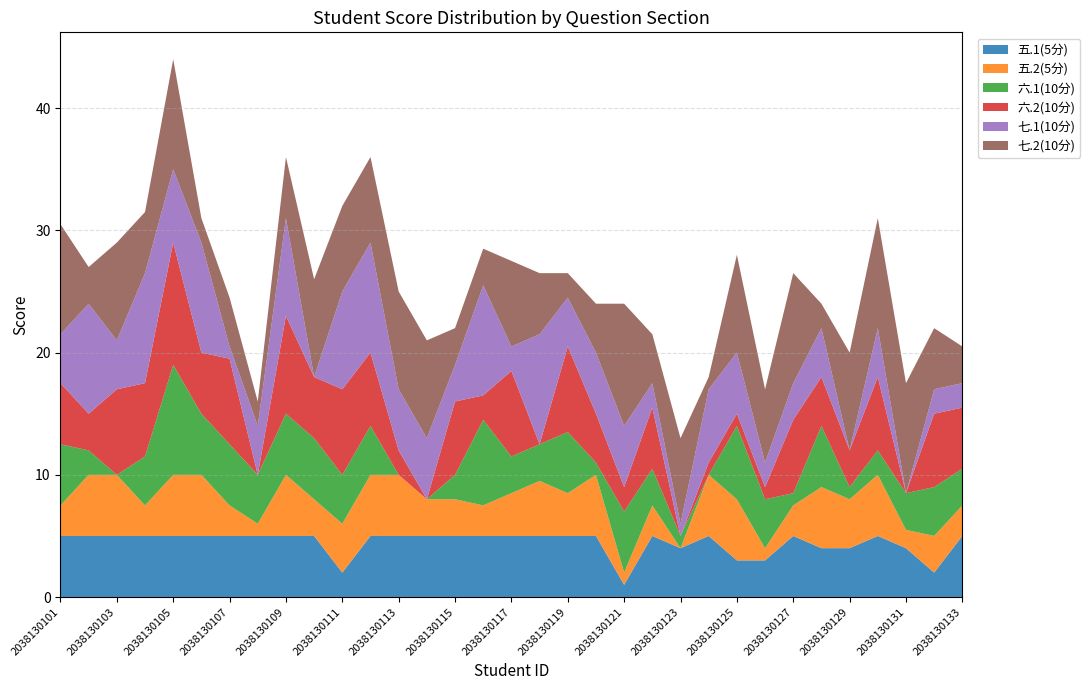

Reading right to left, extract all data points from this chart.

五.1(5分): 2038130133=5.0	2038130132=2.0	2038130131=4.0	2038130130=5.0	2038130129=4.0	2038130128=4.0	2038130127=5.0	2038130126=3.0	2038130125=3.0	2038130124=5.0	2038130123=4.0	2038130122=5.0	2038130121=1.0	2038130120=5.0	2038130119=5.0	2038130118=5.0	2038130117=5.0	2038130116=5.0	2038130115=5.0	2038130114=5.0	2038130113=5.0	2038130112=5.0	2038130111=2.0	2038130110=5.0	2038130109=5.0	2038130108=5.0	2038130107=5.0	2038130106=5.0	2038130105=5.0	2038130104=5.0	2038130103=5.0	2038130102=5.0	2038130101=5.0
五.2(5分): 2038130133=2.5	2038130132=3.0	2038130131=1.5	2038130130=5.0	2038130129=4.0	2038130128=5.0	2038130127=2.5	2038130126=1.0	2038130125=5.0	2038130124=5.0	2038130123=0.0	2038130122=2.5	2038130121=1.0	2038130120=5.0	2038130119=3.5	2038130118=4.5	2038130117=3.5	2038130116=2.5	2038130115=3.0	2038130114=3.0	2038130113=5.0	2038130112=5.0	2038130111=4.0	2038130110=3.0	2038130109=5.0	2038130108=1.0	2038130107=2.5	2038130106=5.0	2038130105=5.0	2038130104=2.5	2038130103=5.0	2038130102=5.0	2038130101=2.5
六.1(10分): 2038130133=3.0	2038130132=4.0	2038130131=3.0	2038130130=2.0	2038130129=1.0	2038130128=5.0	2038130127=1.0	2038130126=4.0	2038130125=6.0	2038130124=0.0	2038130123=1.0	2038130122=3.0	2038130121=5.0	2038130120=1.0	2038130119=5.0	2038130118=3.0	2038130117=3.0	2038130116=7.0	2038130115=2.0	2038130114=0.0	2038130113=0.0	2038130112=4.0	2038130111=4.0	2038130110=5.0	2038130109=5.0	2038130108=4.0	2038130107=5.0	2038130106=5.0	2038130105=9.0	2038130104=4.0	2038130103=0.0	2038130102=2.0	2038130101=5.0
六.2(10分): 2038130133=5.0	2038130132=6.0	2038130131=0.0	2038130130=6.0	2038130129=3.0	2038130128=4.0	2038130127=6.0	2038130126=1.0	2038130125=1.0	2038130124=1.0	2038130123=0.0	2038130122=5.0	2038130121=2.0	2038130120=4.0	2038130119=7.0	2038130118=0.0	2038130117=7.0	2038130116=2.0	2038130115=6.0	2038130114=0.0	2038130113=2.0	2038130112=6.0	2038130111=7.0	2038130110=5.0	2038130109=8.0	2038130108=0.0	2038130107=7.0	2038130106=5.0	2038130105=10.0	2038130104=6.0	2038130103=7.0	2038130102=3.0	2038130101=5.0
七.1(10分): 2038130133=2.0	2038130132=2.0	2038130131=0.0	2038130130=4.0	2038130129=0.0	2038130128=4.0	2038130127=3.0	2038130126=2.0	2038130125=5.0	2038130124=6.0	2038130123=1.0	2038130122=2.0	2038130121=5.0	2038130120=5.0	2038130119=4.0	2038130118=9.0	2038130117=2.0	2038130116=9.0	2038130115=3.0	2038130114=5.0	2038130113=5.0	2038130112=9.0	2038130111=8.0	2038130110=0.0	2038130109=8.0	2038130108=4.0	2038130107=1.0	2038130106=9.0	2038130105=6.0	2038130104=9.0	2038130103=4.0	2038130102=9.0	2038130101=4.0
七.2(10分): 2038130133=3.0	2038130132=5.0	2038130131=9.0	2038130130=9.0	2038130129=8.0	2038130128=2.0	2038130127=9.0	2038130126=6.0	2038130125=8.0	2038130124=1.0	2038130123=7.0	2038130122=4.0	2038130121=10.0	2038130120=4.0	2038130119=2.0	2038130118=5.0	2038130117=7.0	2038130116=3.0	2038130115=3.0	2038130114=8.0	2038130113=8.0	2038130112=7.0	2038130111=7.0	2038130110=8.0	2038130109=5.0	2038130108=2.0	2038130107=4.0	2038130106=2.0	2038130105=9.0	2038130104=5.0	2038130103=8.0	2038130102=3.0	2038130101=9.0